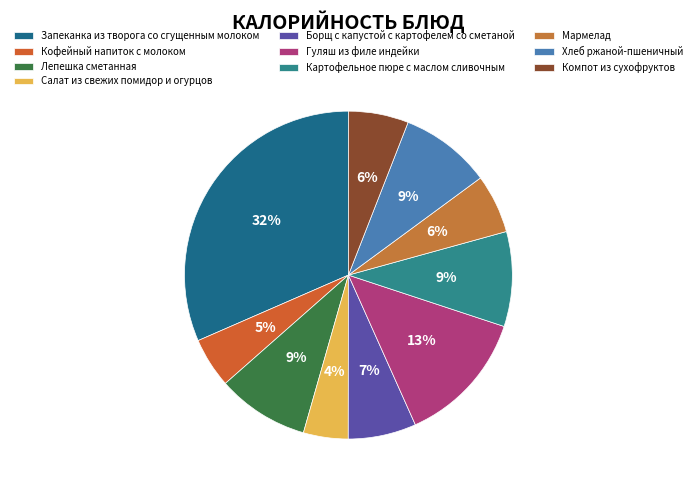

Count the number of slices in the pie.

10